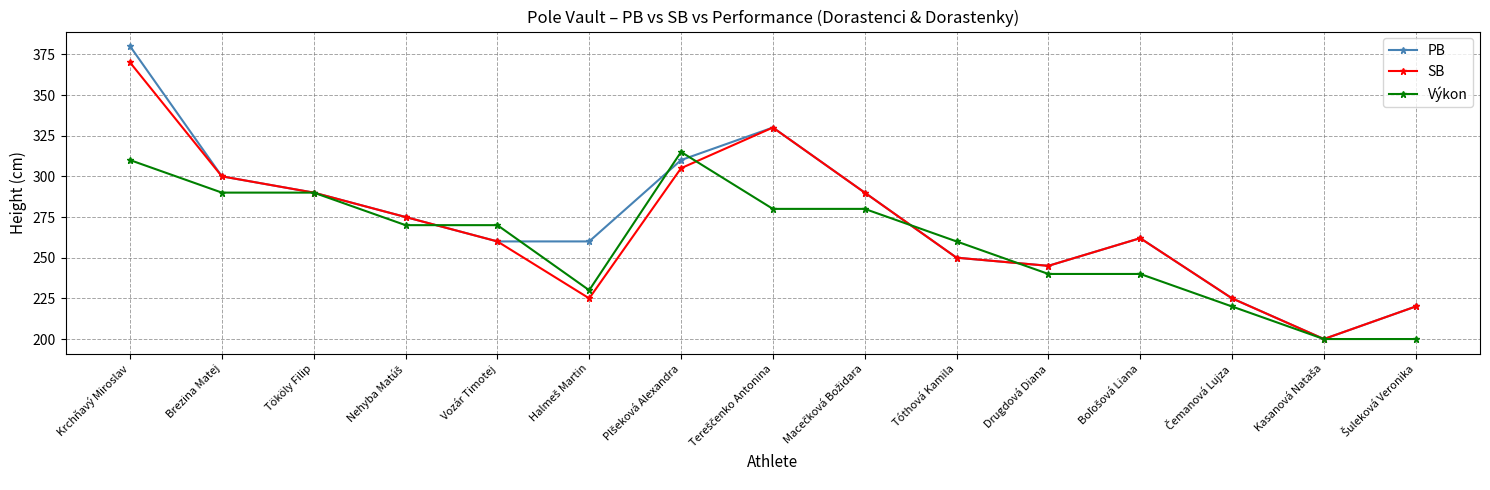

How many series are shown in this chart?

3